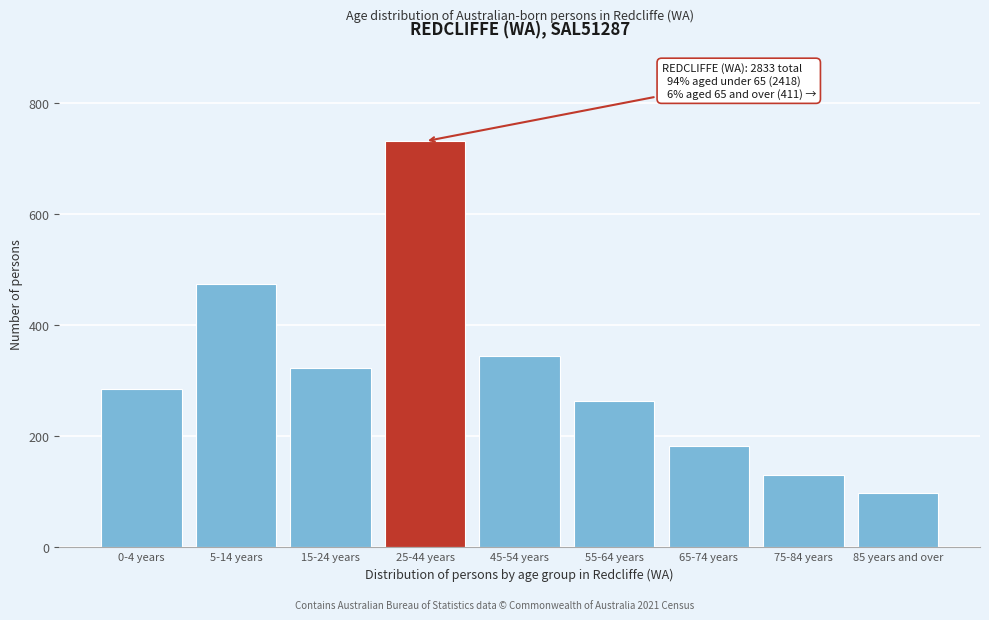

Reading right to left, list all the values displayed in this chart.

97	131	183	263	344	731	322	474	285